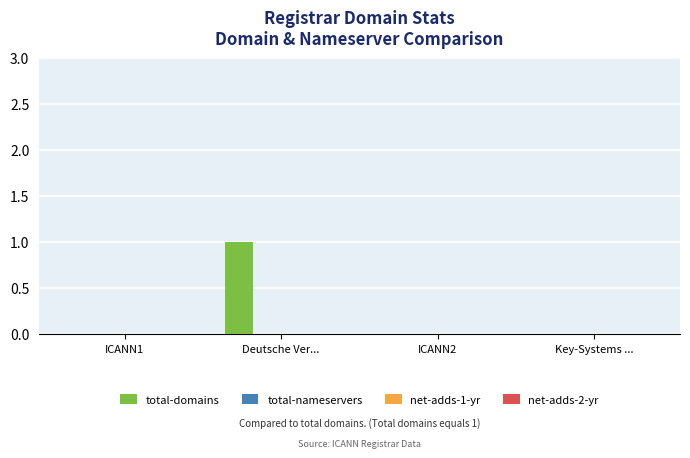

Count the number of categories in the chart.

4